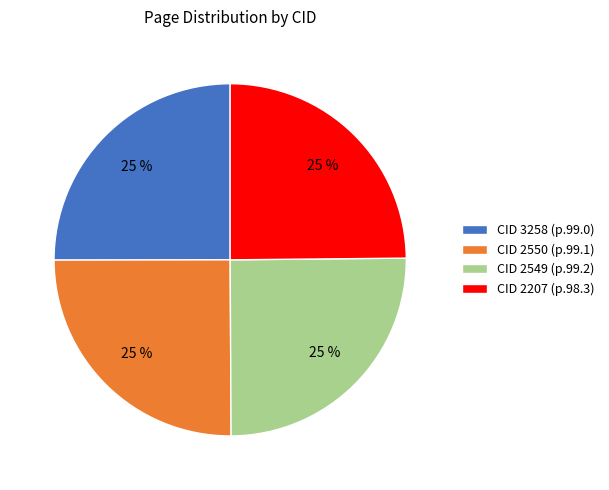

Count the number of slices in the pie.

4